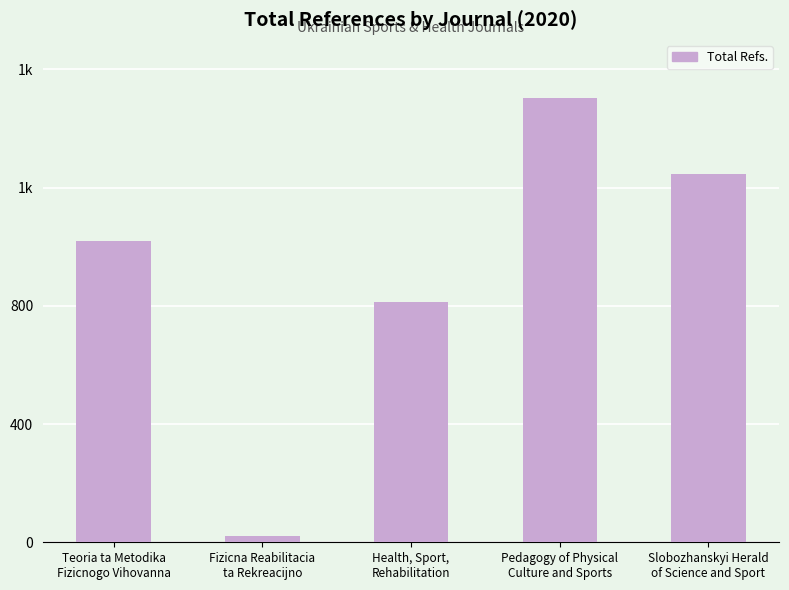

Are the bars grouped side by side (vs. stacked)?

No